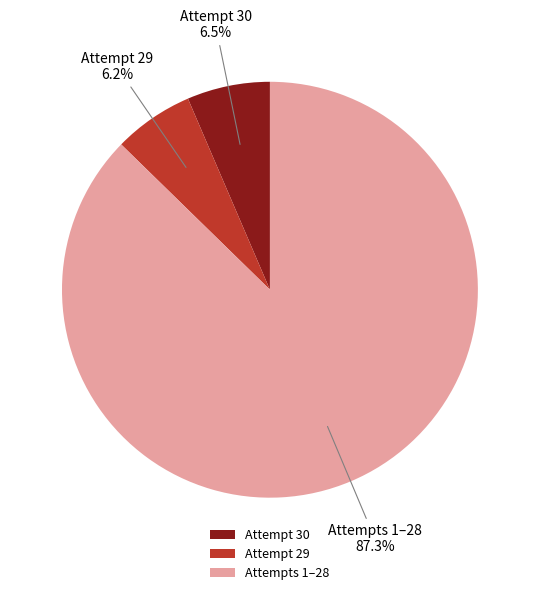

Which category has the biggest portion of the pie?

Attempts 1–28